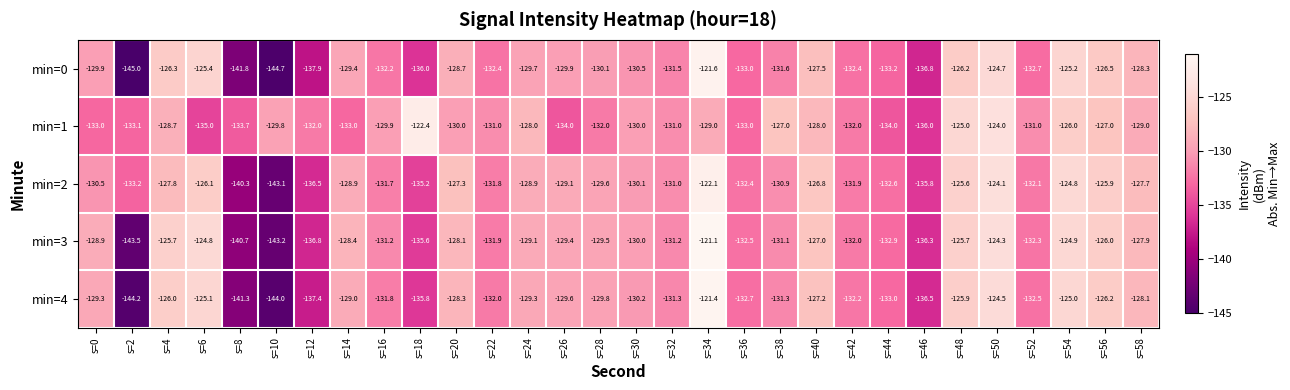

Between s=6 and s=32, which series saw the biggest shift?

min=3